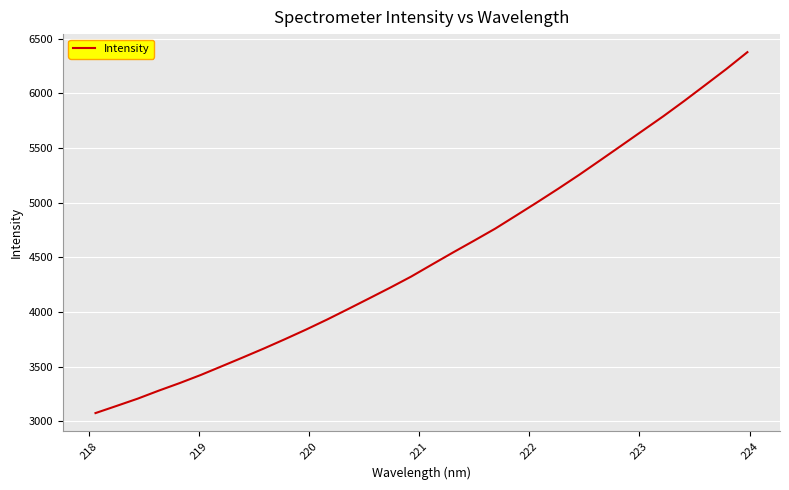

True or false: the data has more than 2 interior local peaks.

False